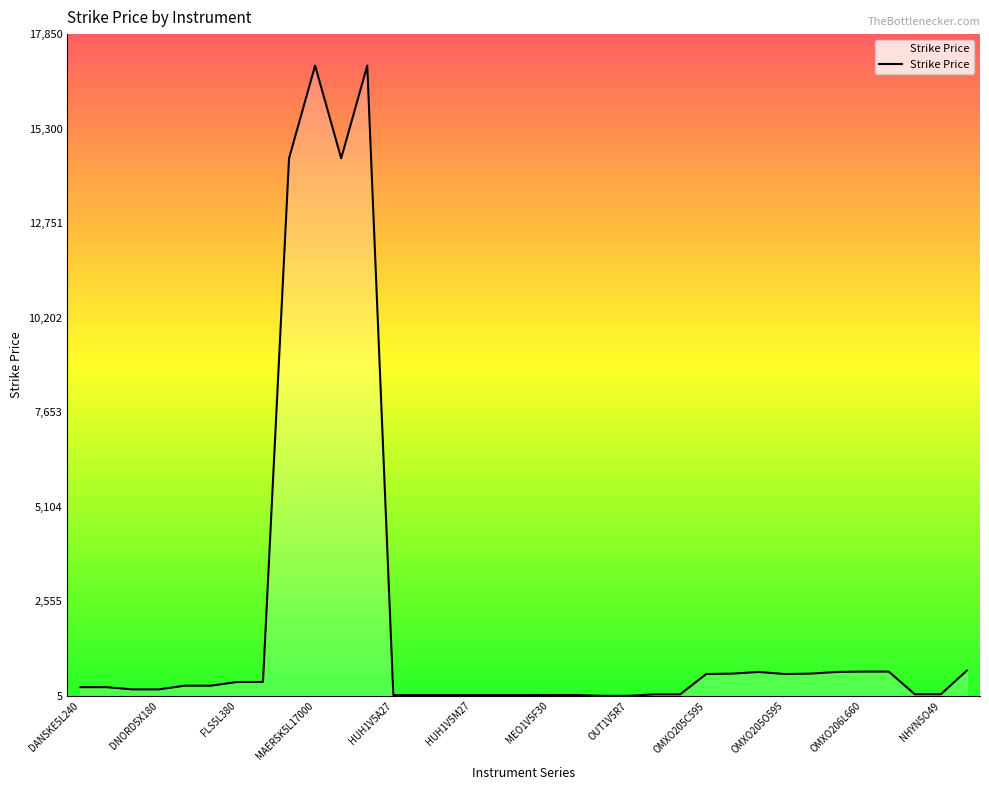

What is the greatest value displayed?

17000